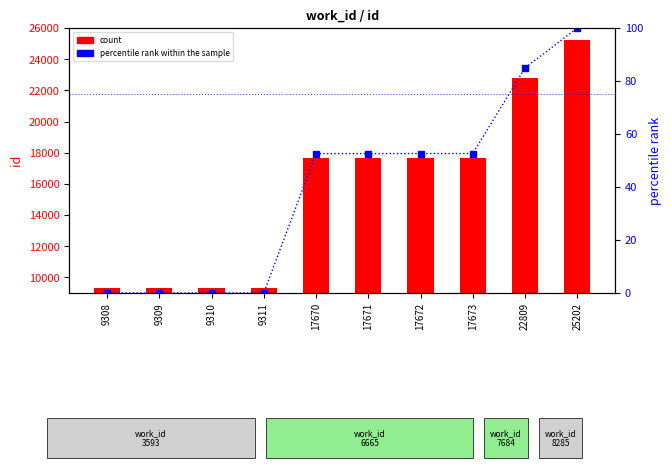

List the labels in order of percentile rank within the sample value, largest first.

25202, 22809, 17673, 17672, 17671, 17670, 9311, 9310, 9309, 9308